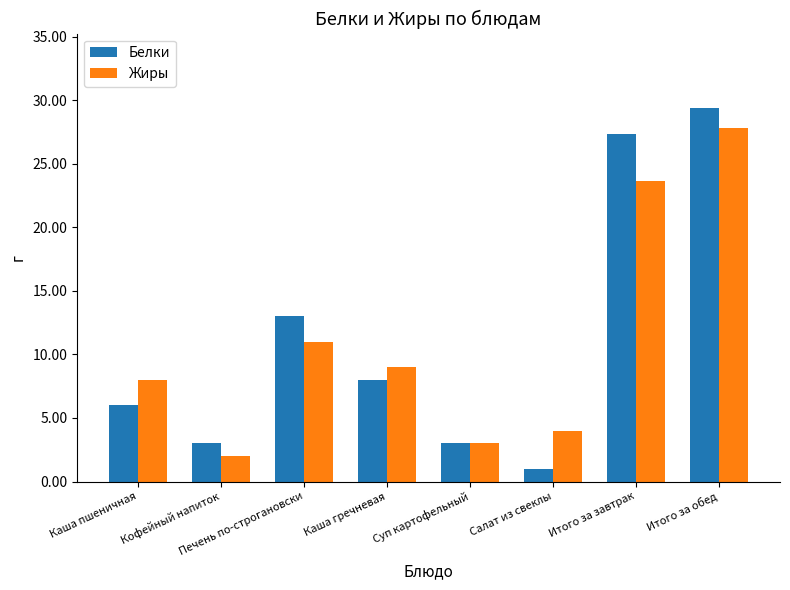

Reading right to left, extract all data points from this chart.

Белки: Итого за обед=29.4	Итого за завтрак=27.3	Салат из свеклы=1.0	Суп картофельный=3.0	Каша гречневая=8.0	Печень по-строгановски=13.0	Кофейный напиток=3.0	Каша пшеничная=6.0
Жиры: Итого за обед=27.8	Итого за завтрак=23.6	Салат из свеклы=4.0	Суп картофельный=3.0	Каша гречневая=9.0	Печень по-строгановски=11.0	Кофейный напиток=2.0	Каша пшеничная=8.0